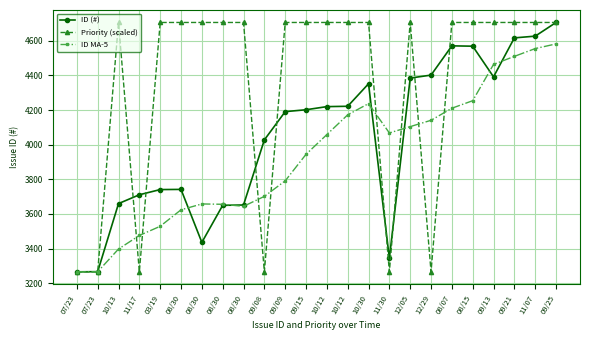

At how many categories does at least one series exceed 3791?

21